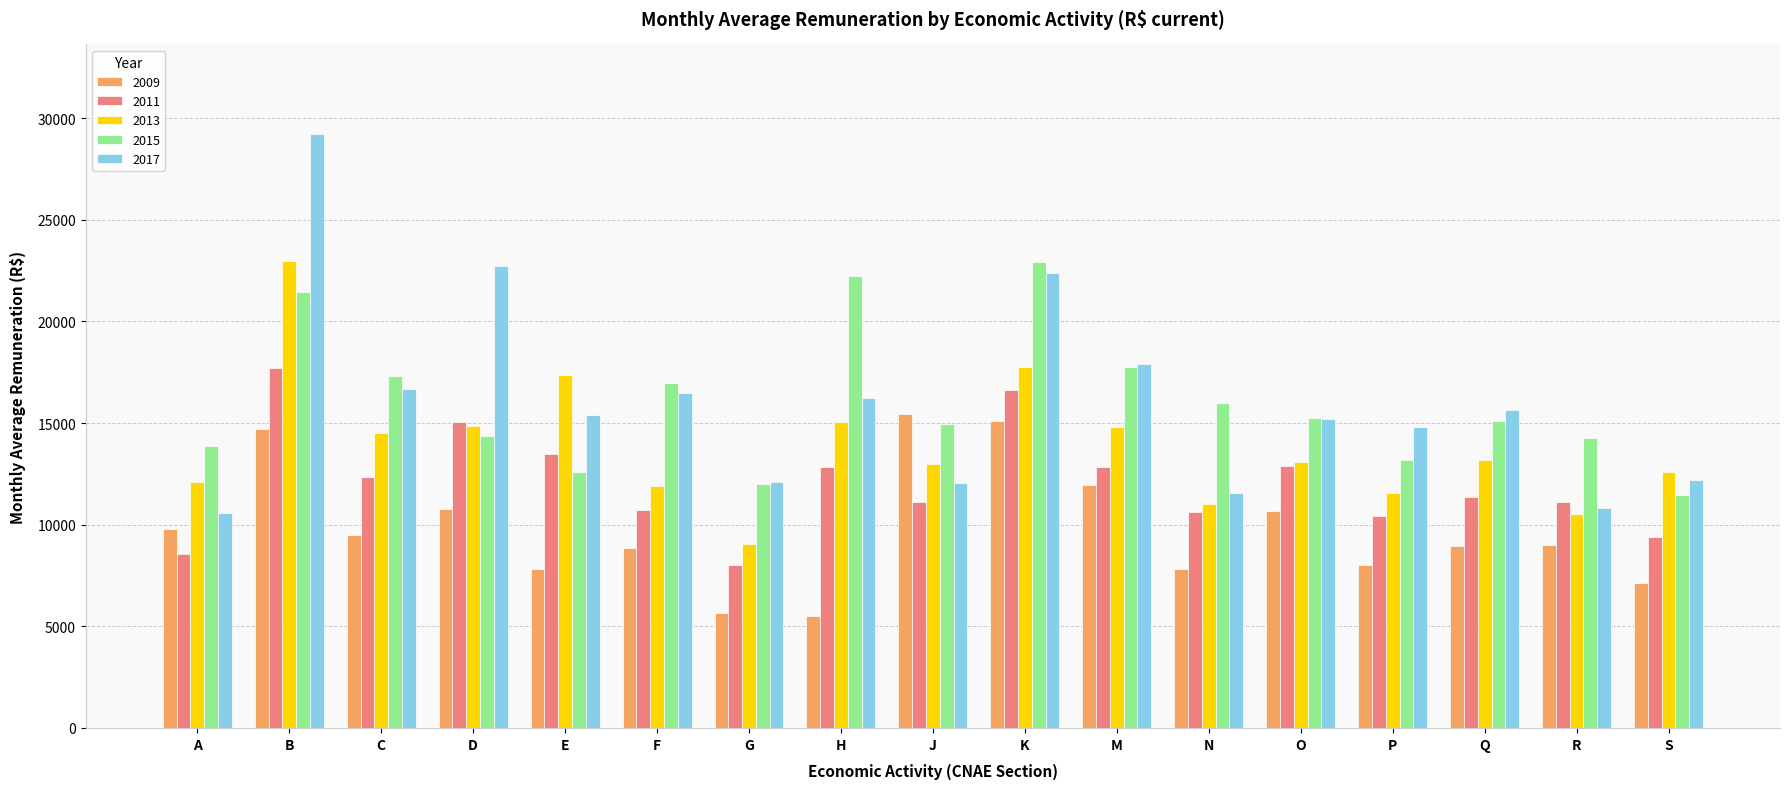

What are all the series names shown in the legend?

2009, 2011, 2013, 2015, 2017